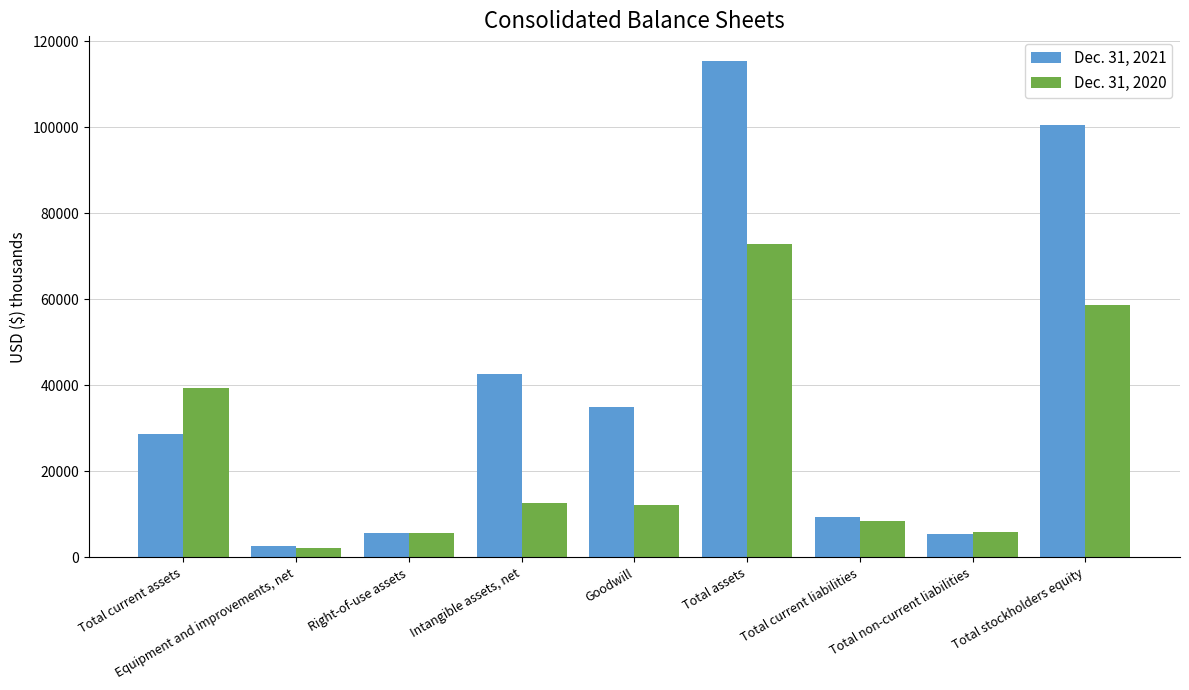

Rank the series by their average value, from highest to lowest.

Dec. 31, 2021, Dec. 31, 2020